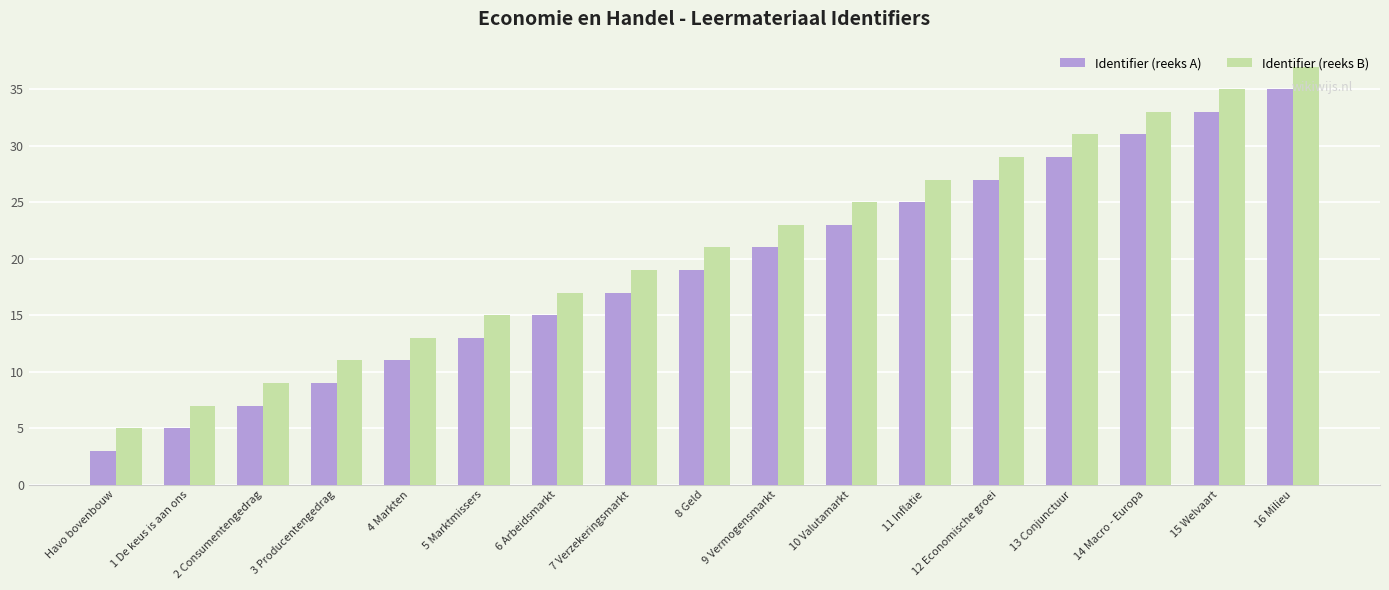

What is the difference between the Identifier (reeks B) values at 2 Consumentengedrag and 10 Valutamarkt?

16